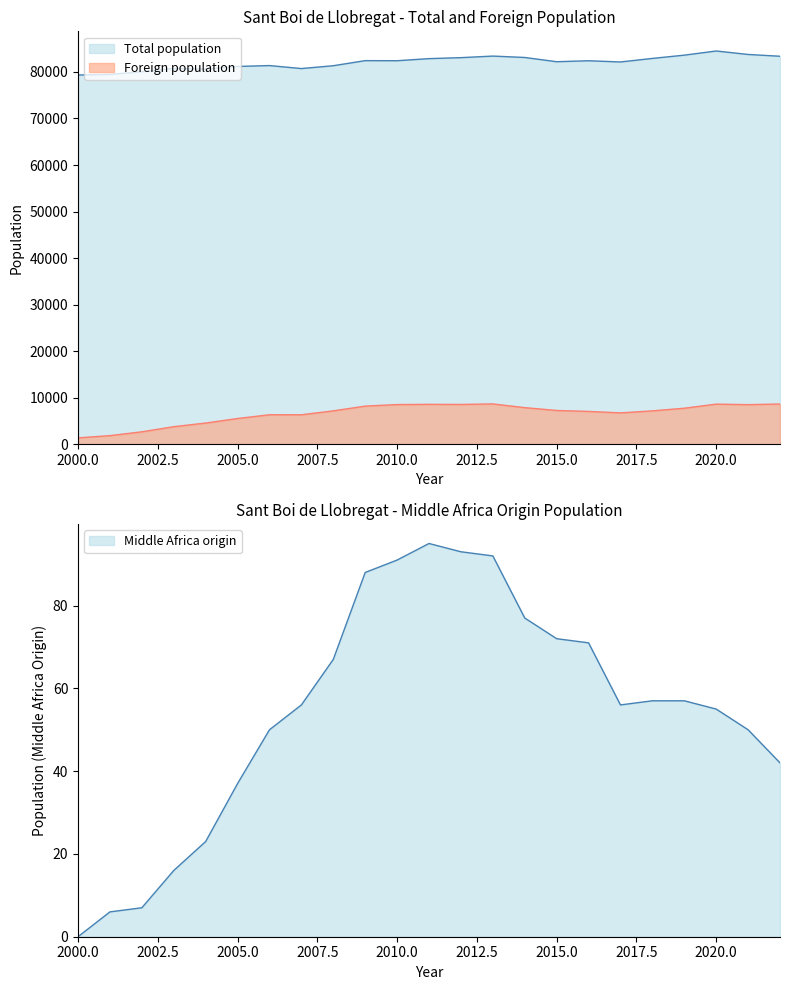

Which series has the largest total across all categories?

Total population